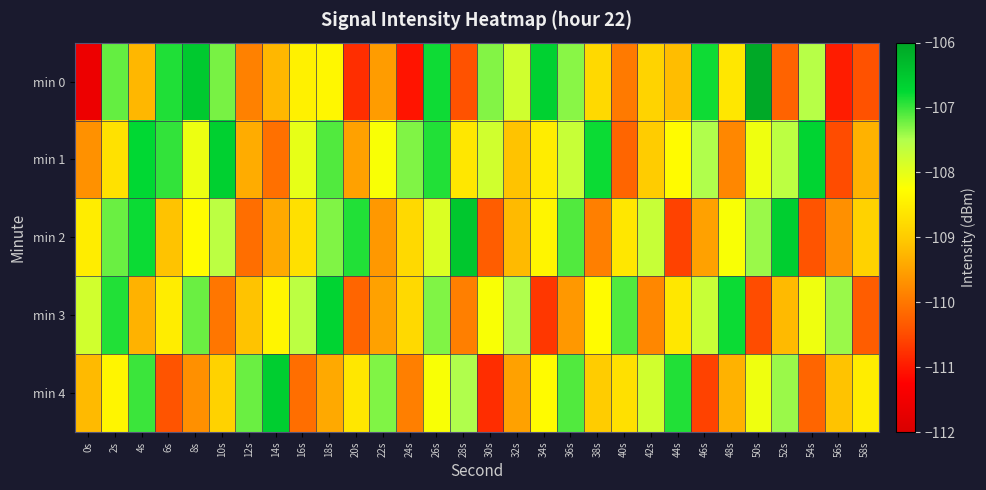

List the series in order of their peak value, highest first.

min 0, min 2, min 4, min 1, min 3